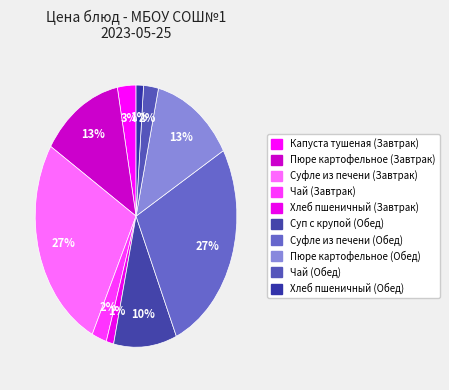

Combined, what portion of the pie is Суфле из печени (Завтрак) and Хлеб пшеничный (Обед)?

28.0%